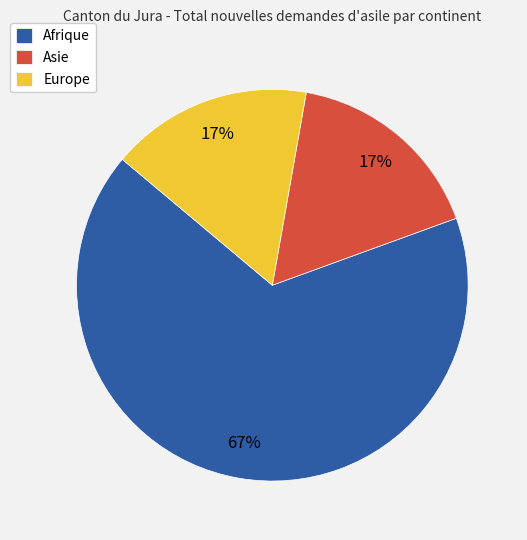

Between Afrique and Asie, which is larger?

Afrique